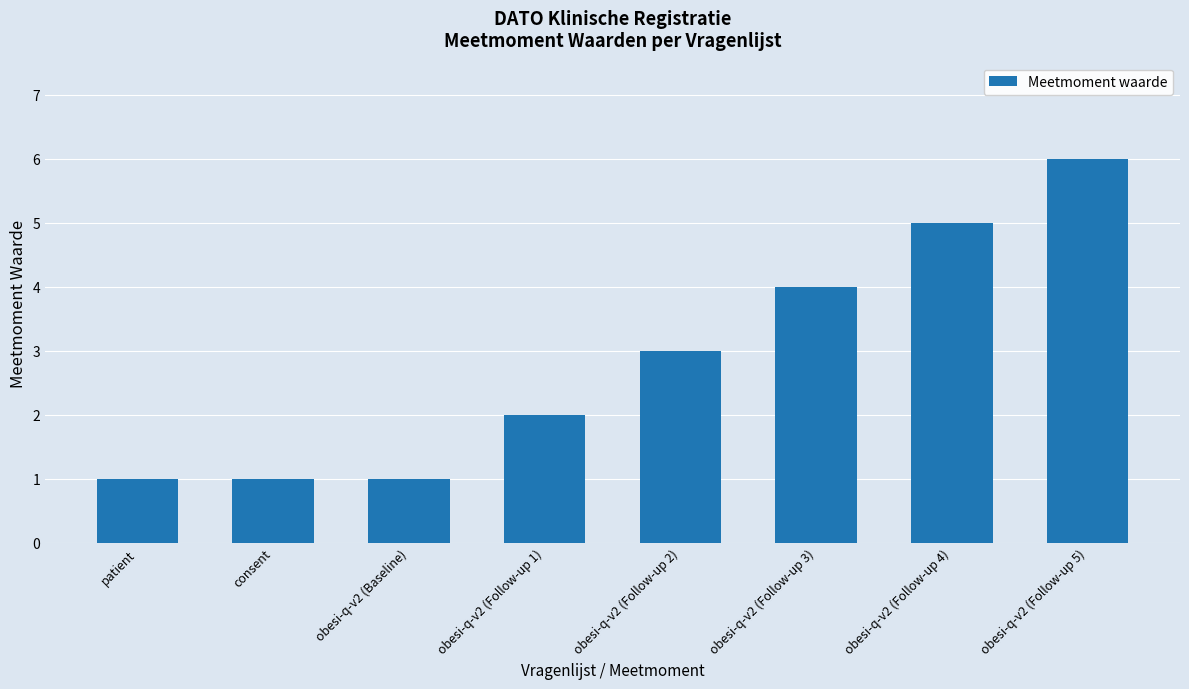

What is the label of the 2nd bar from the left?

consent